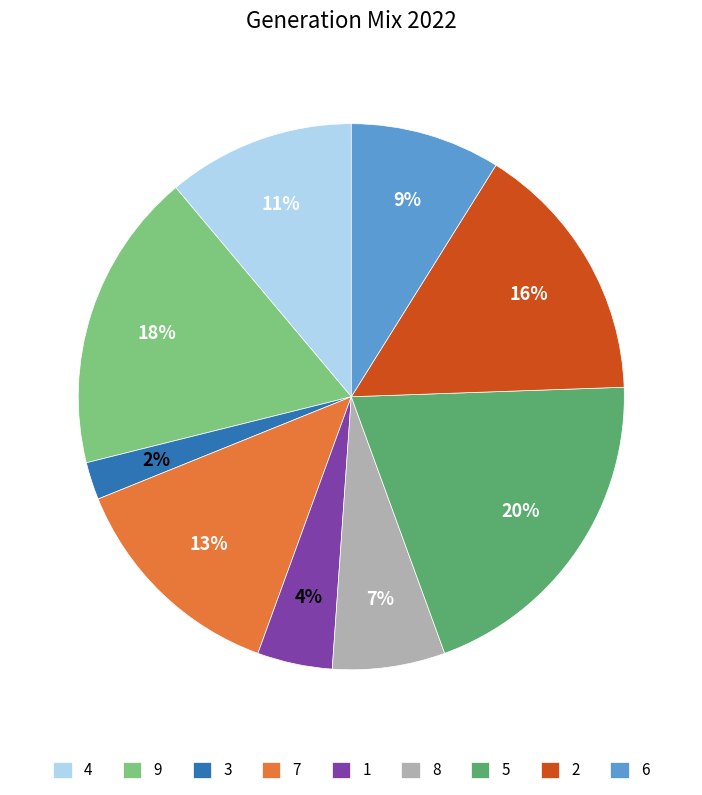

Is 2 the majority of the pie?

No